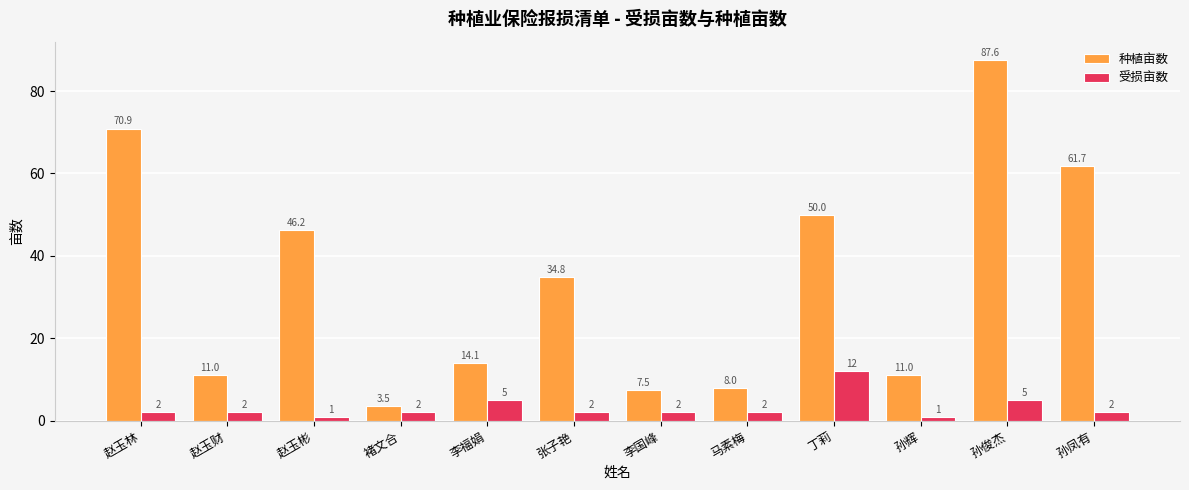

What is the sum of the 受损亩数 values at 孙辉 and 褚文合?

3.0